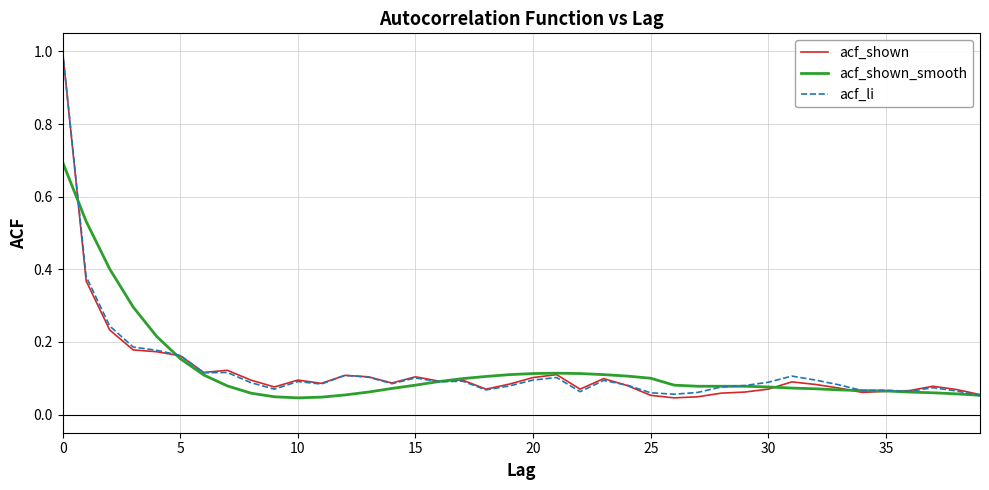

What is the maximum value shown in the chart?

1.0